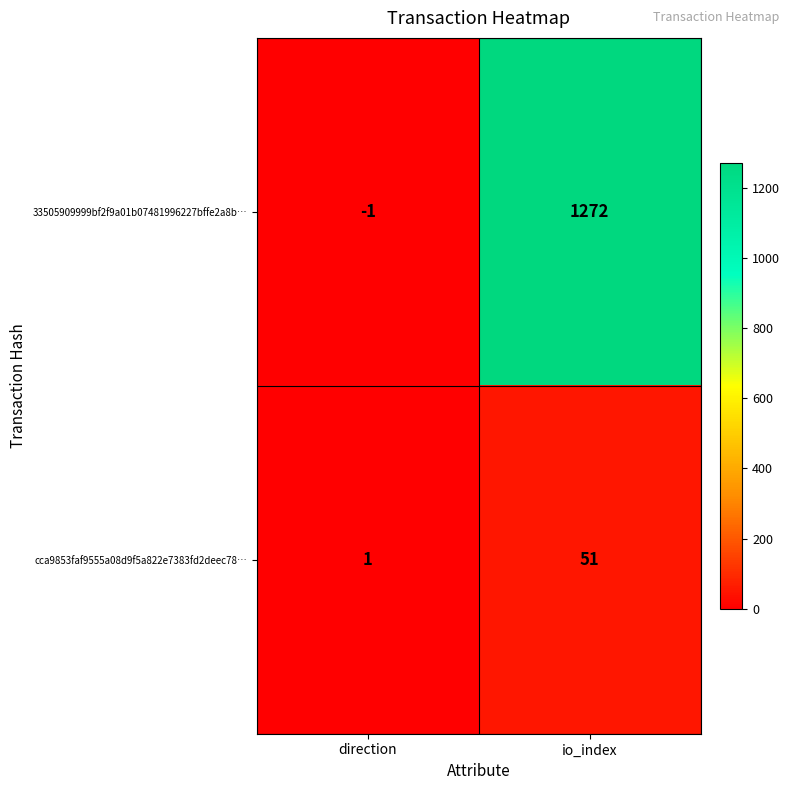

Which category has the highest value across all series?

io_index